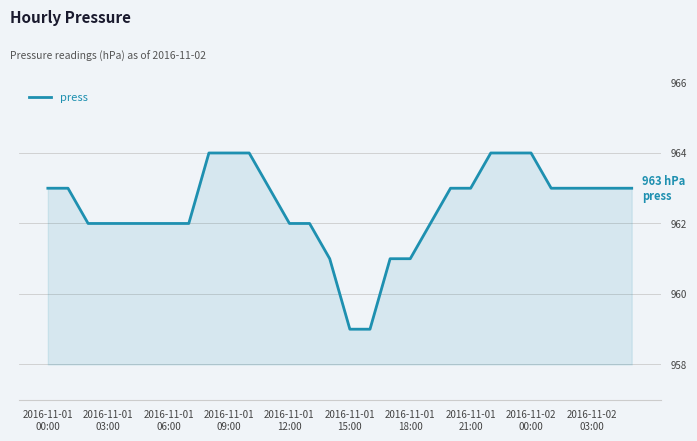

What is the difference between the maximum and minimum values?

5